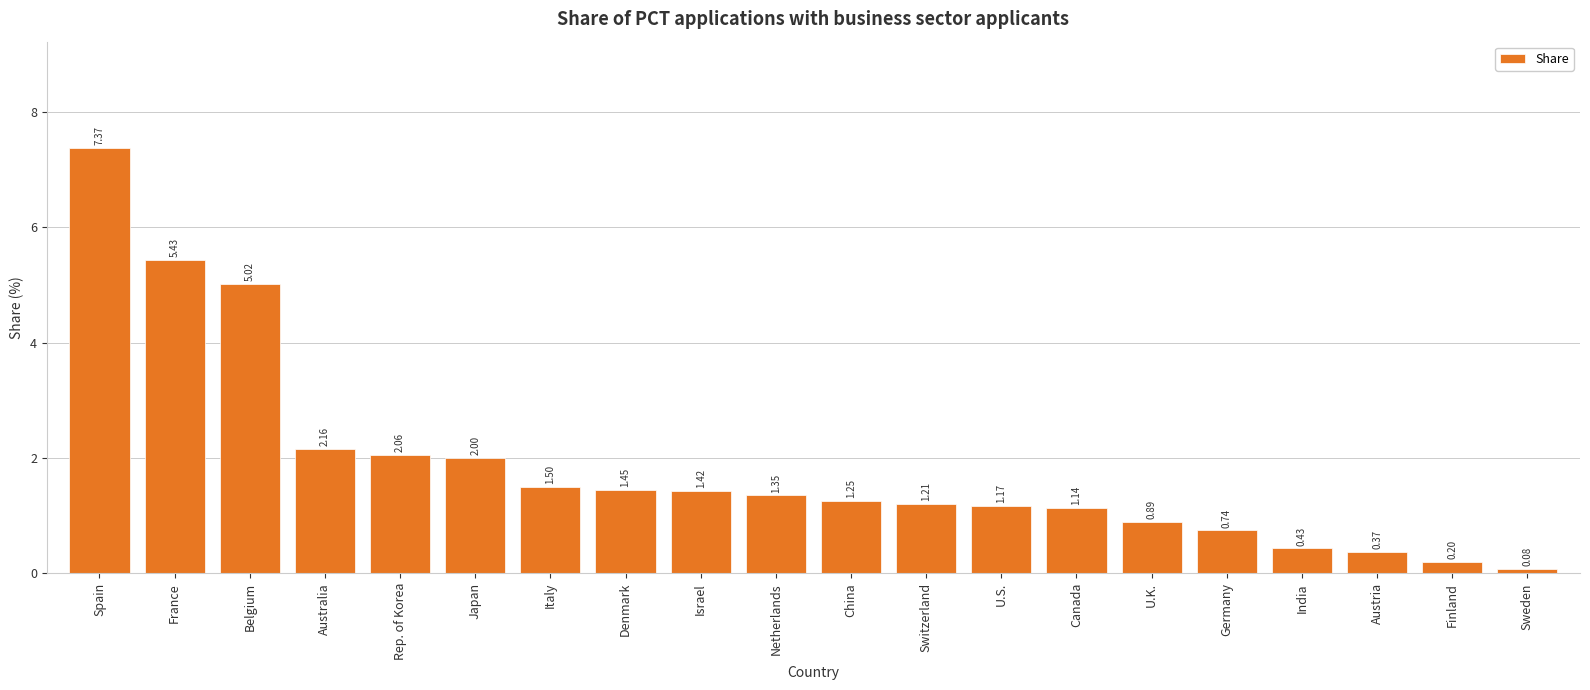

At which label does the data first exceed 1?

Spain